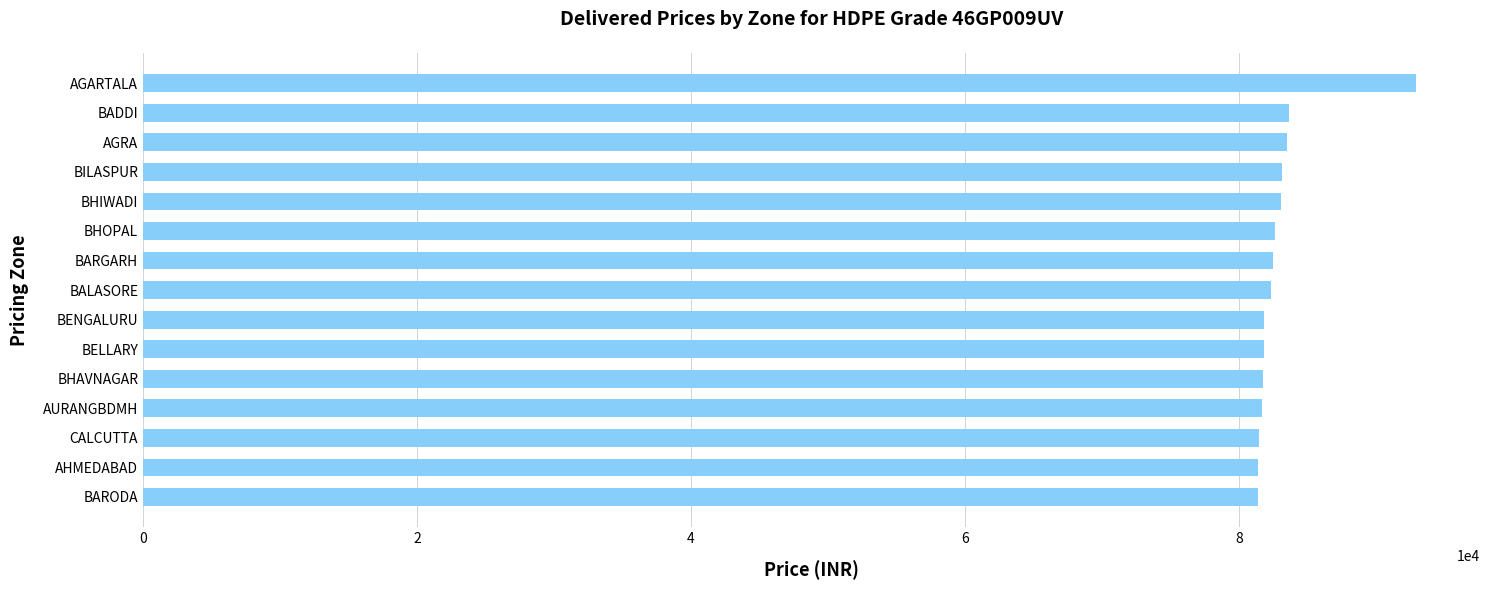

What is the minimum value shown in the chart?

81379